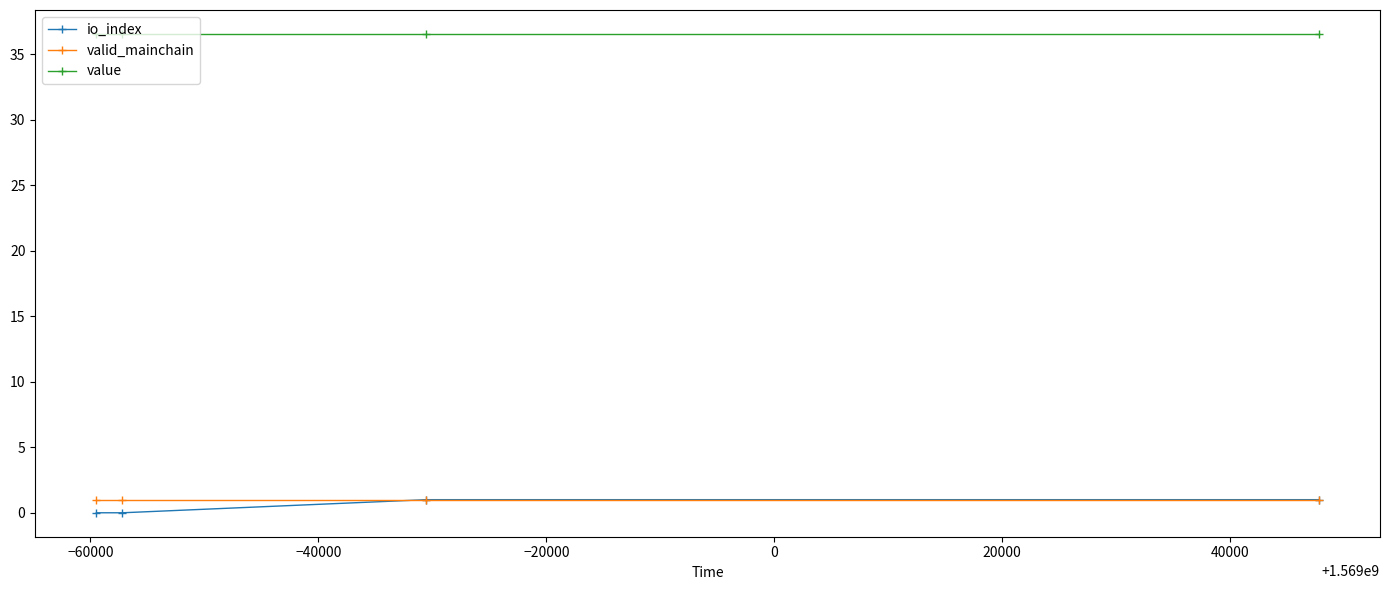

True or false: io_index and value cross at least once.

False